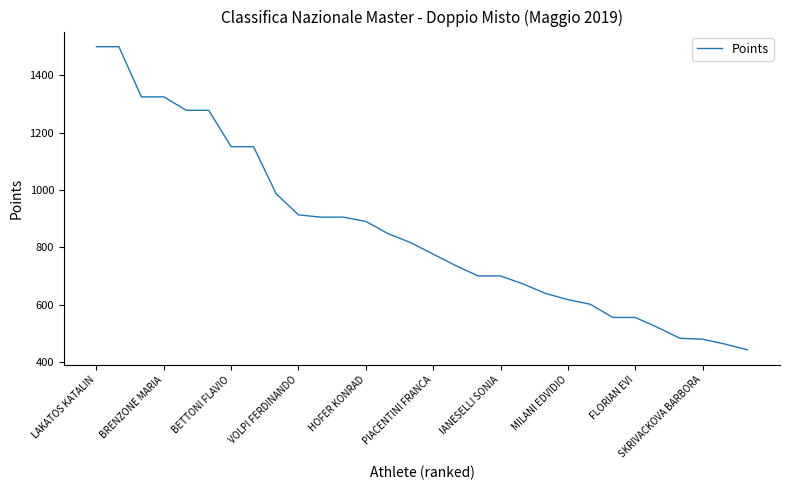

What is the maximum value shown in the chart?

1500